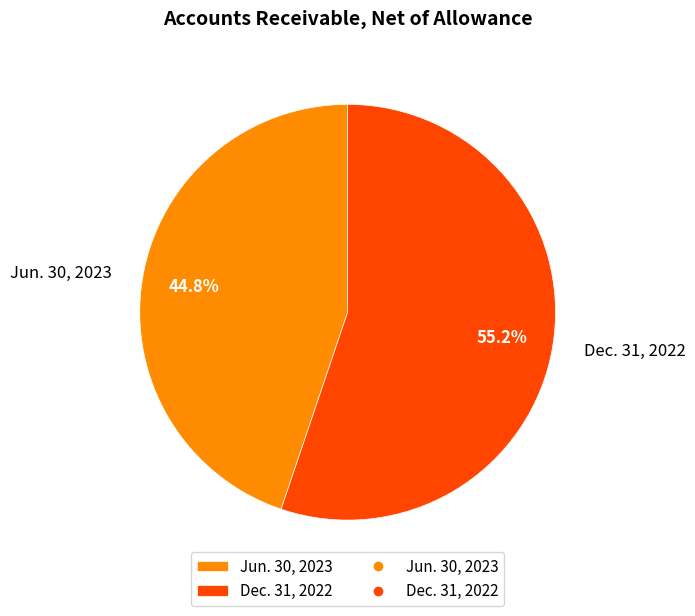

To the nearest percent, what portion does Dec. 31, 2022 represent?

55%